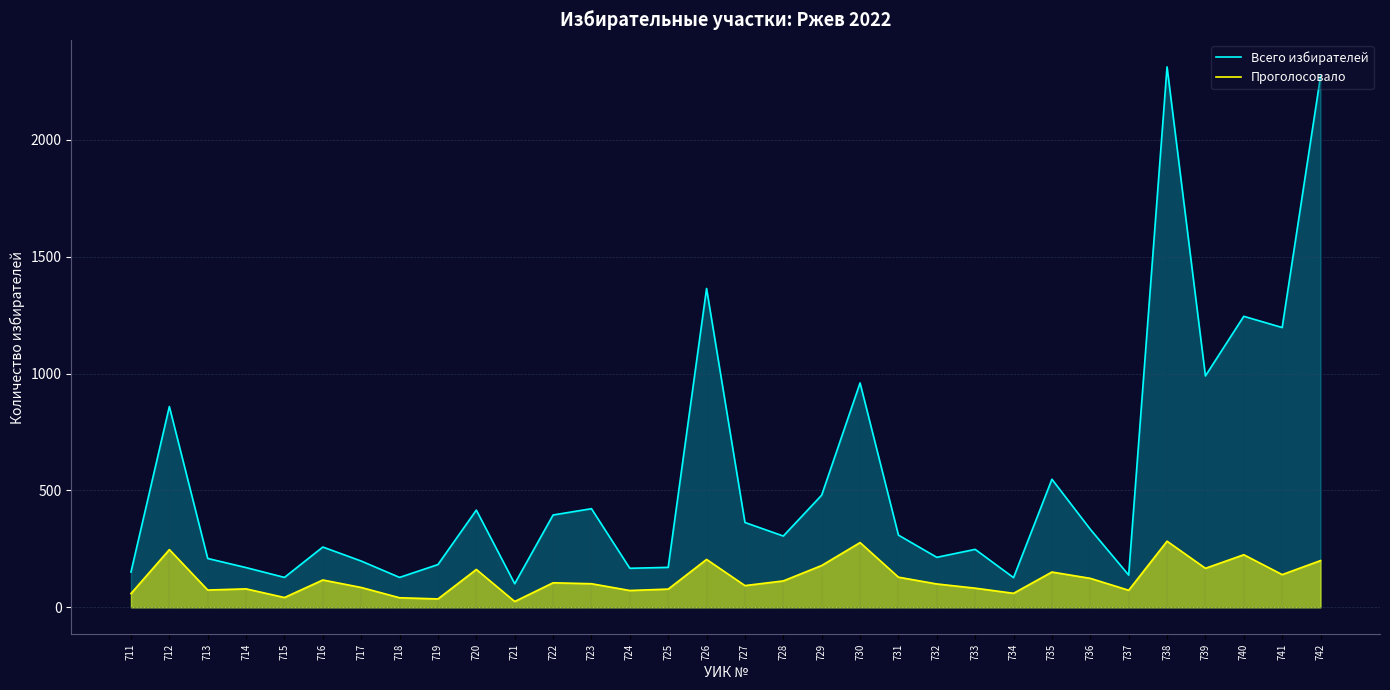

What is the difference between the Проголосовало values at 738 and 733?

201